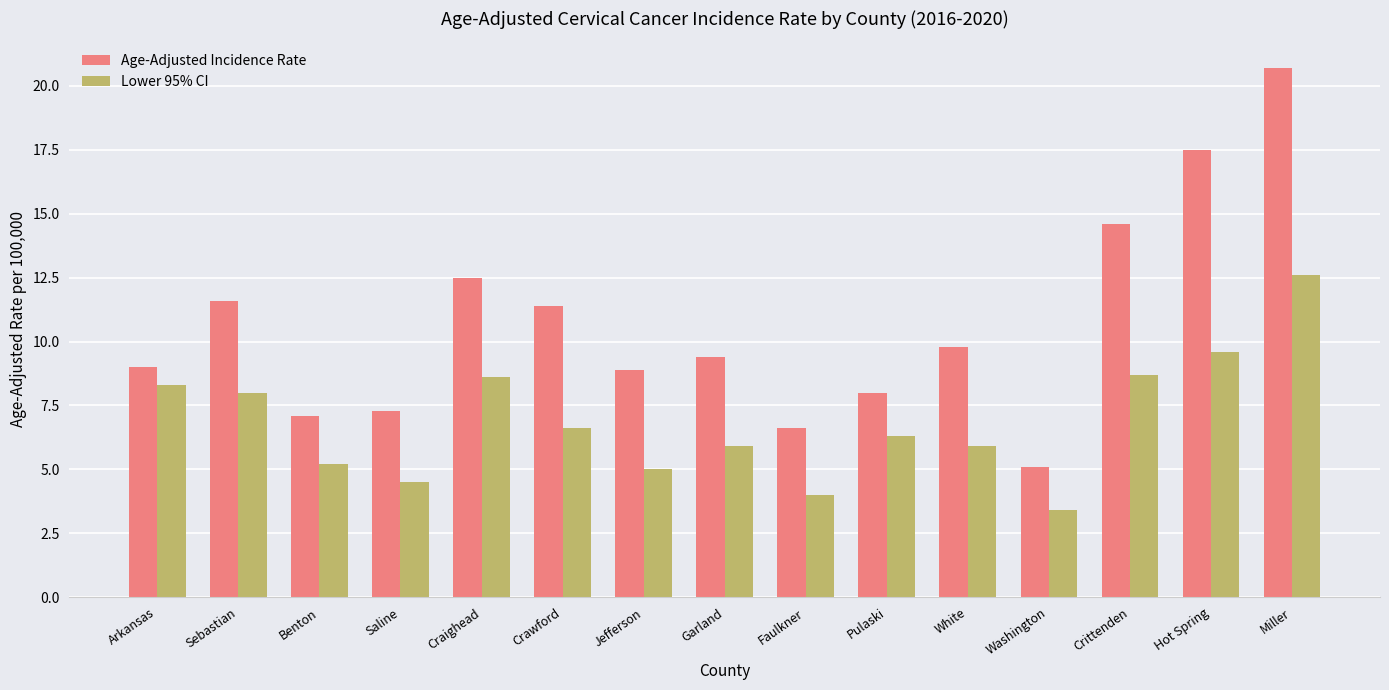

What is the label of the 3rd bar from the left?

Benton